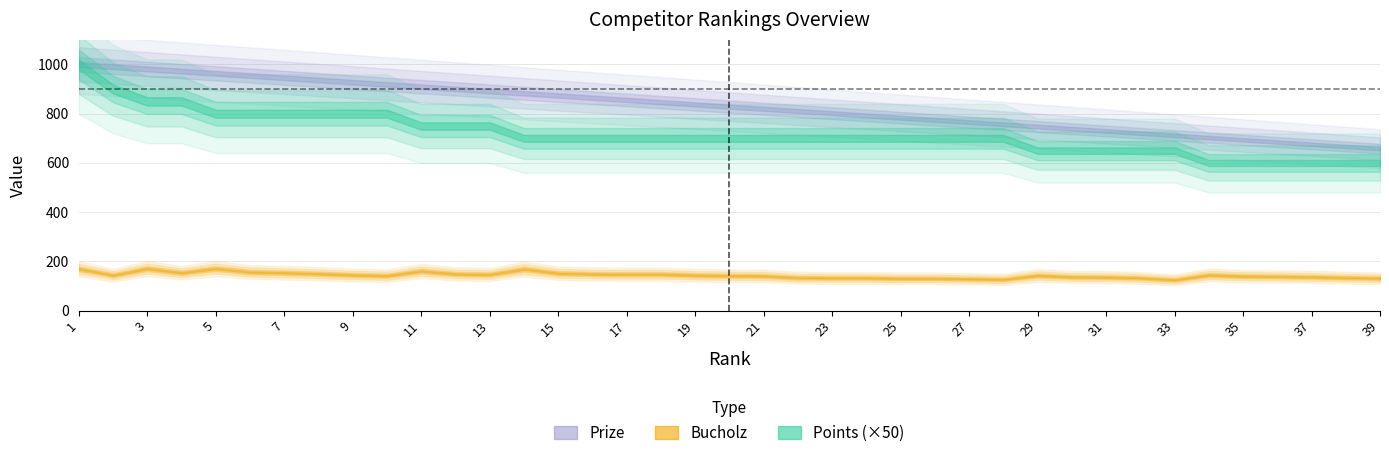

What are all the series names shown in the legend?

Points, Bucholz, Prize